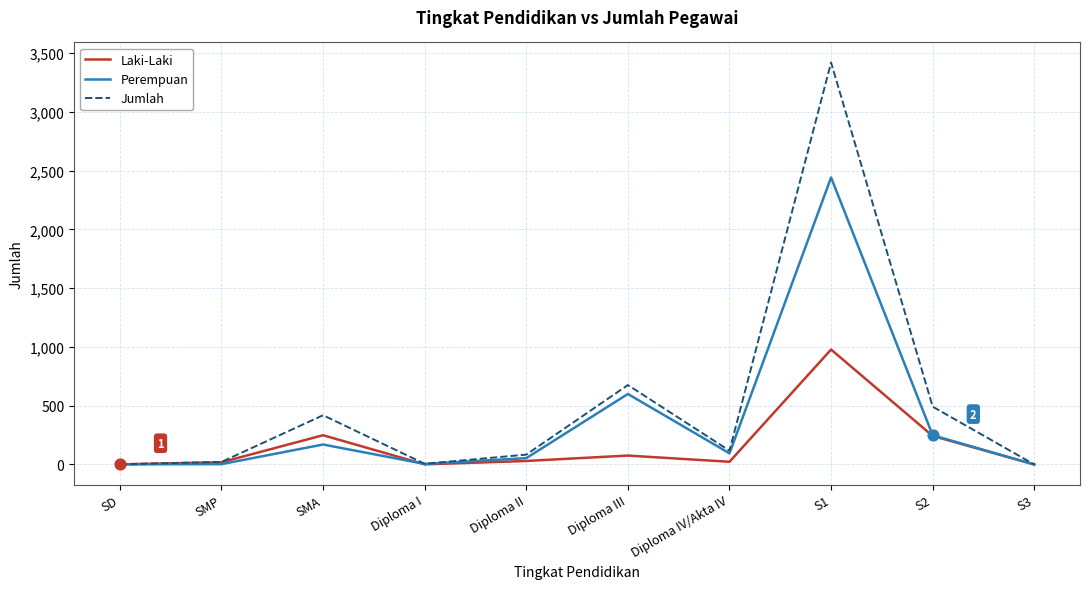

Which series has the largest total across all categories?

Jumlah